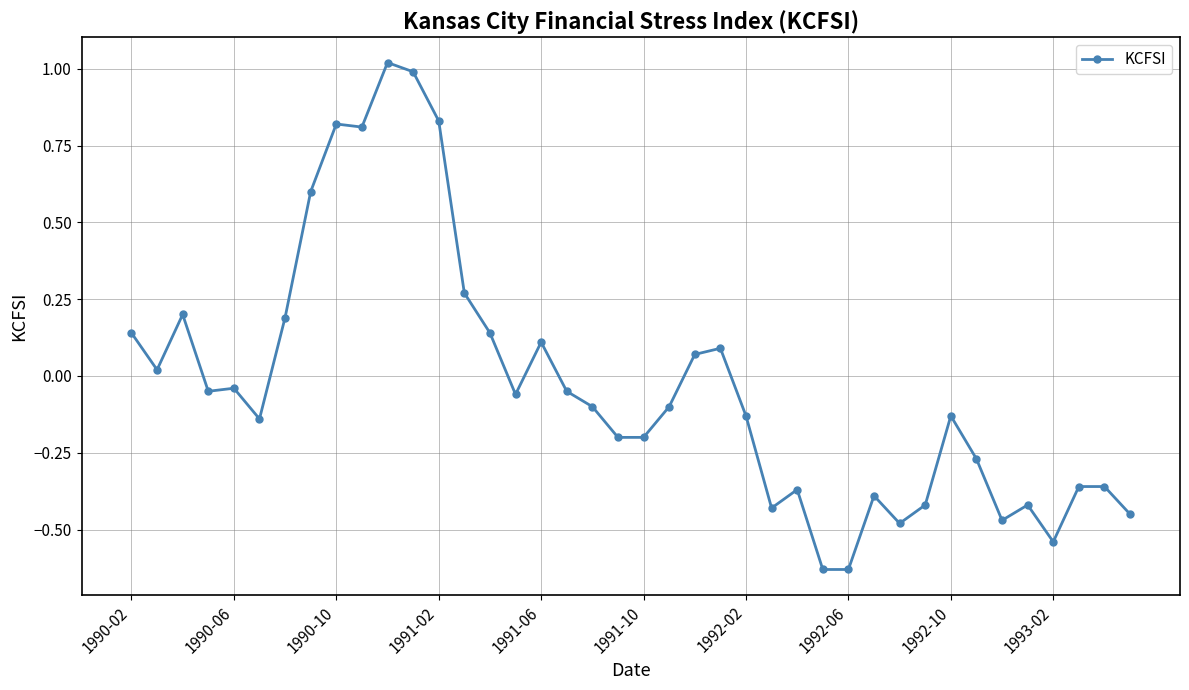

What is the difference between the second highest and second lowest values?

1.6